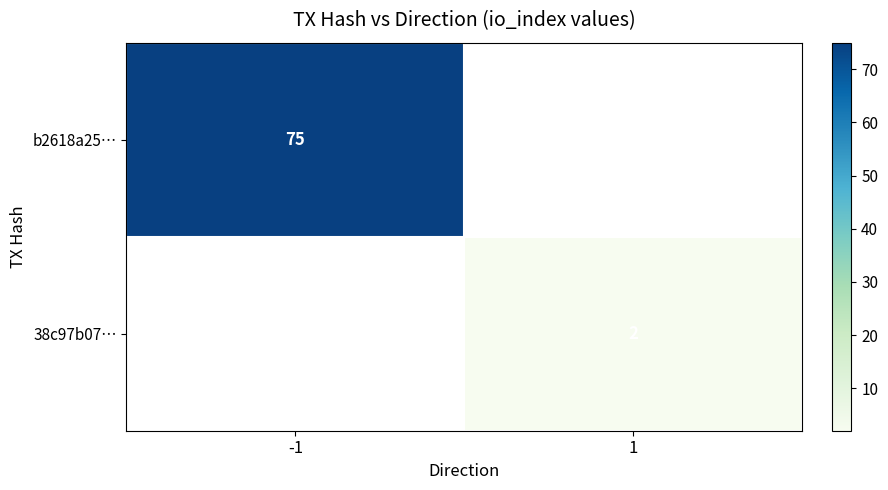

Is it true that 38c97b07… equals 2 at 1?

True